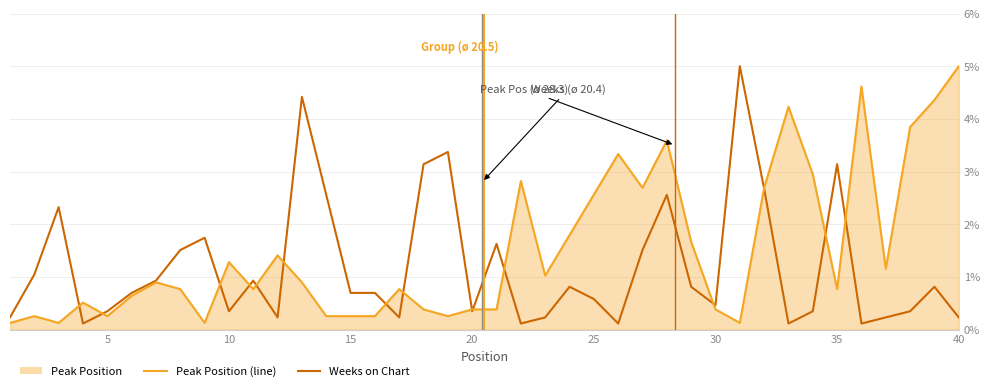

What is the difference between the highest and lowest values at 10?

2.2